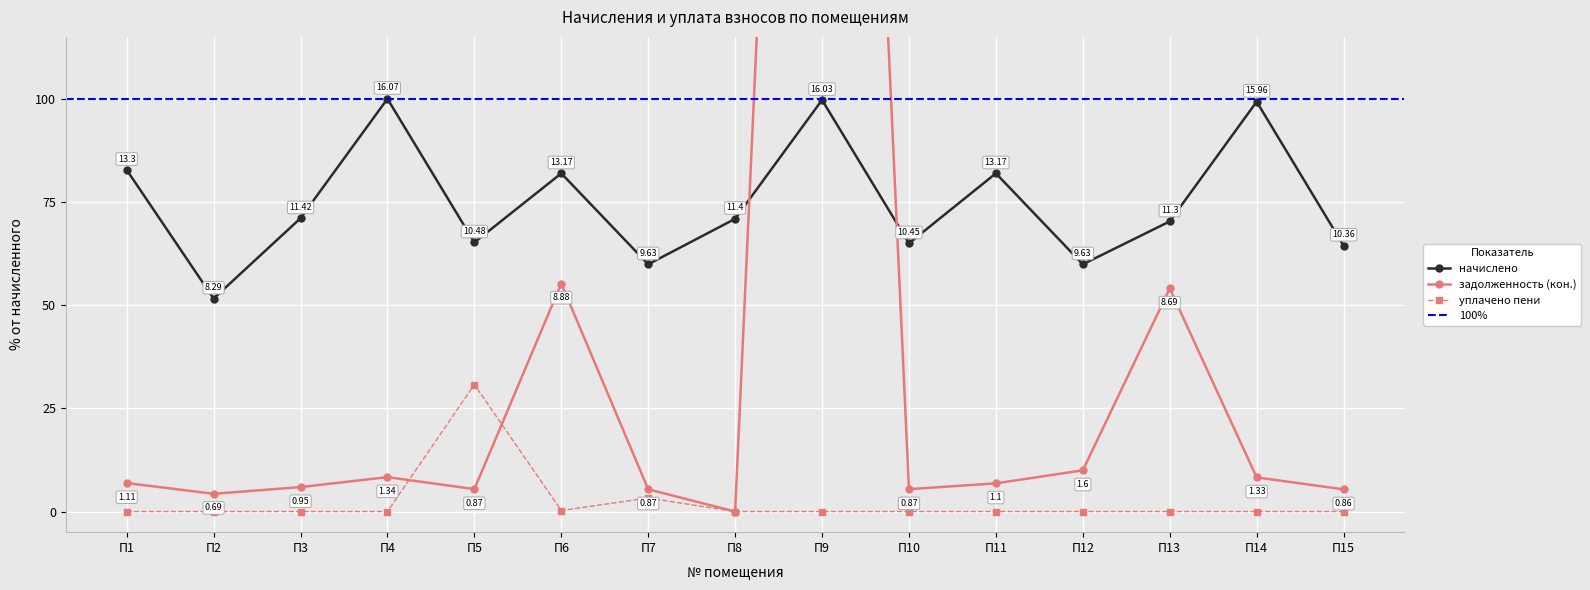

True or false: уплачено пени and начислено cross at least once.

False